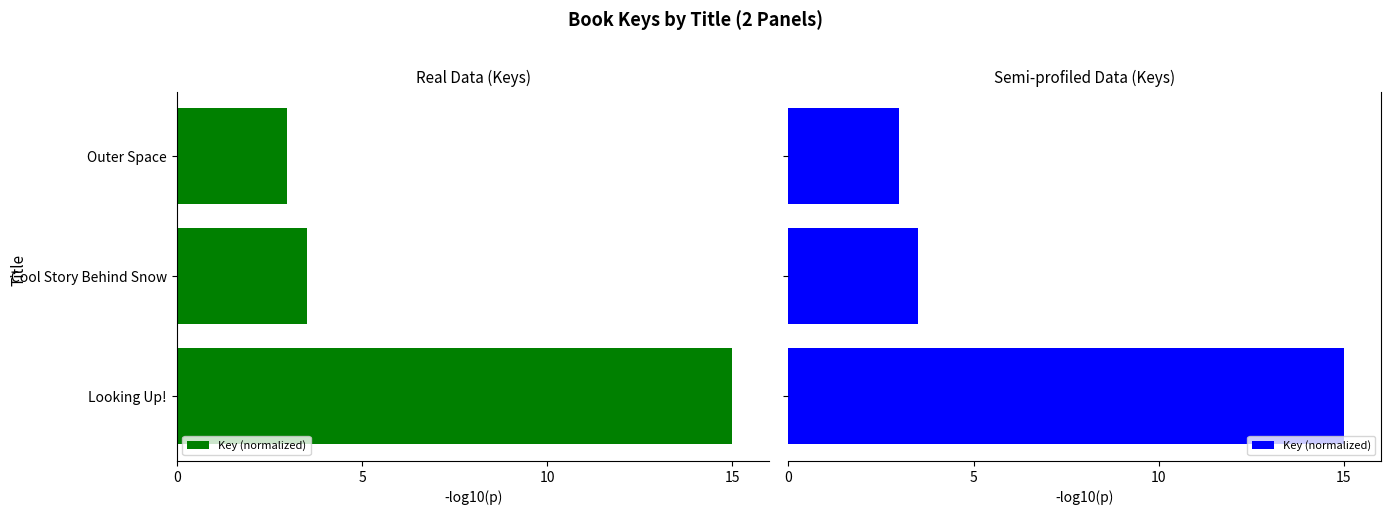

Between Cool Story Behind Snow and Outer Space, which is larger?

Cool Story Behind Snow